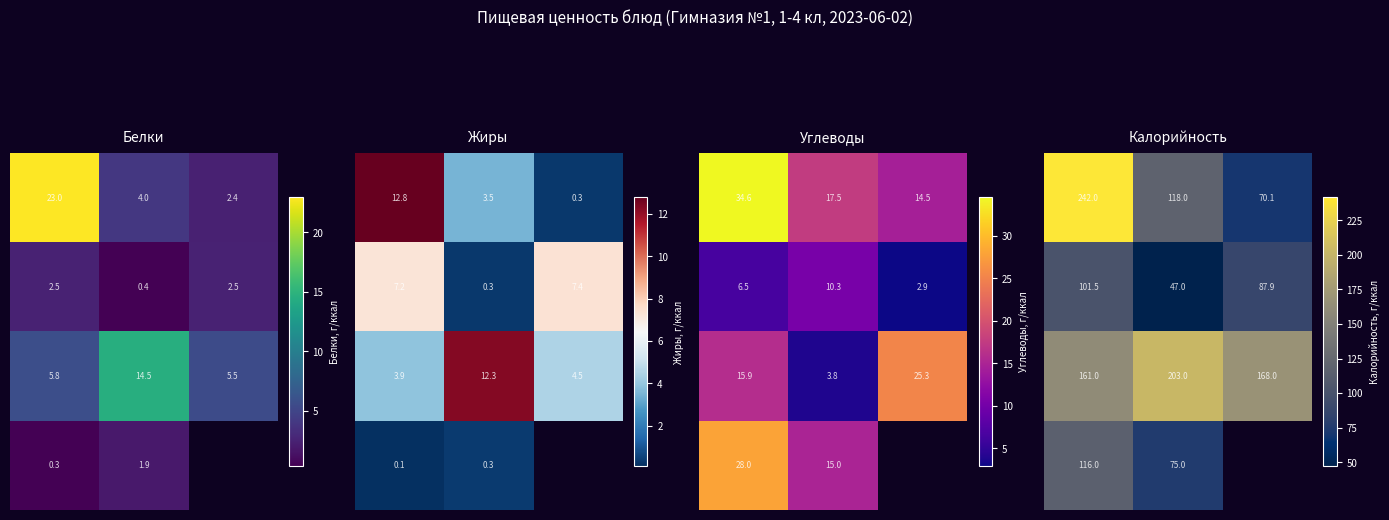

Rank the series by their average value, from highest to lowest.

2.0, 0.0, 3.0, 1.0